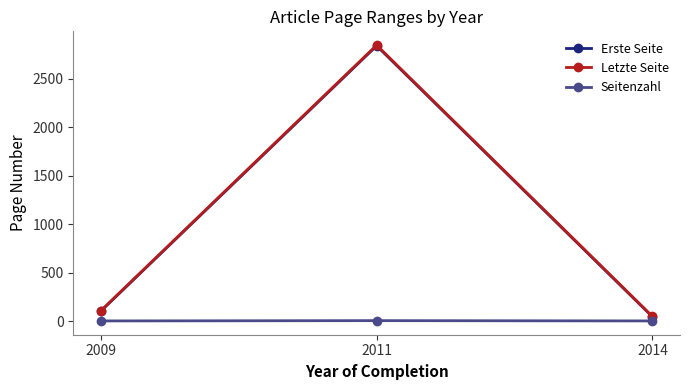

What is the maximum value shown in the chart?

2846